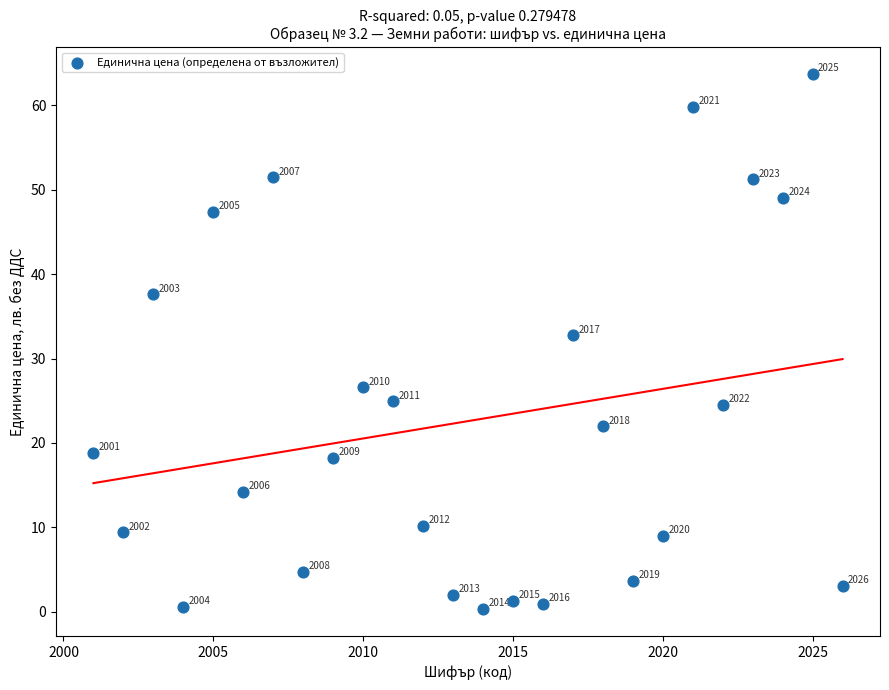

What Y value in the scatter plot is closest to 32?

32.8